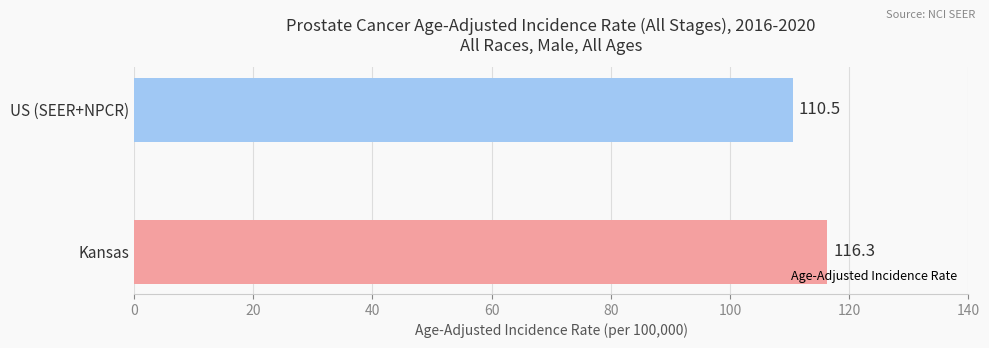

What is the change in value from Kansas to US (SEER+NPCR)?

-5.8